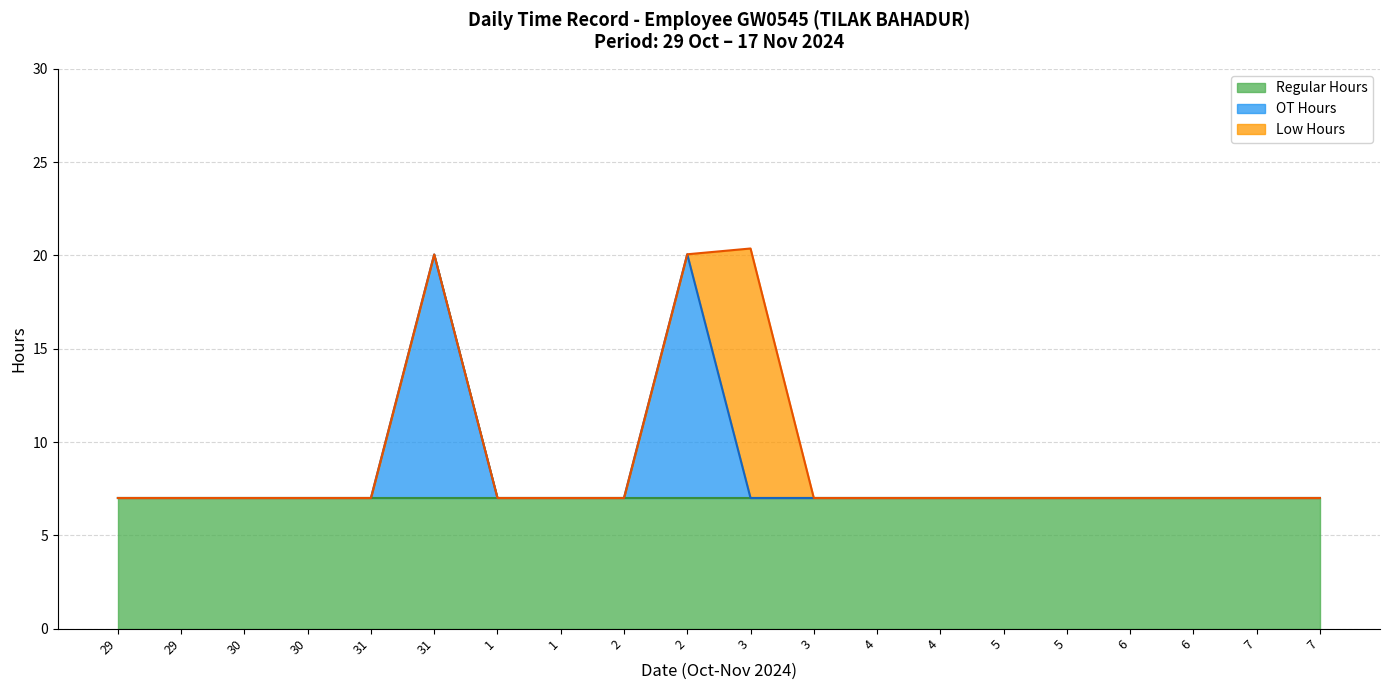

Is it true that Overtime equals 0.0 at 6-Wed-1?

True